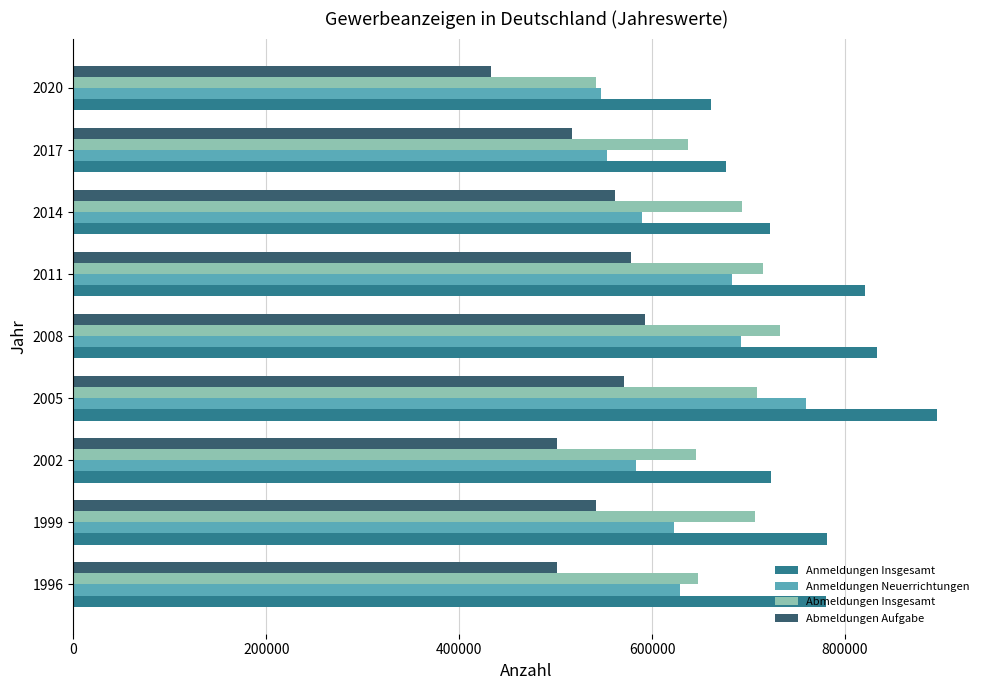

At how many categories does at least one series exceed 859234?

1